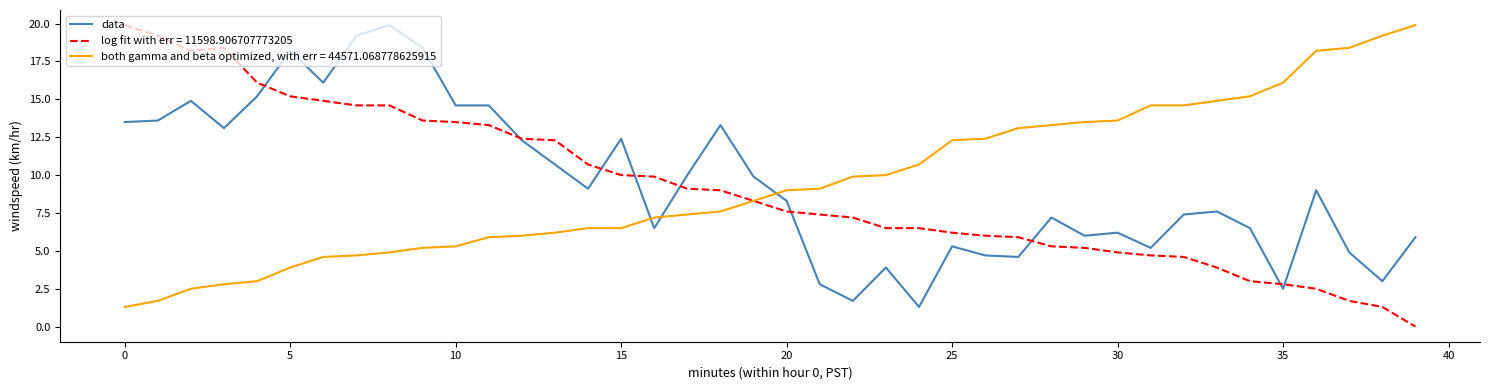

What is the greatest value displayed?

19.9